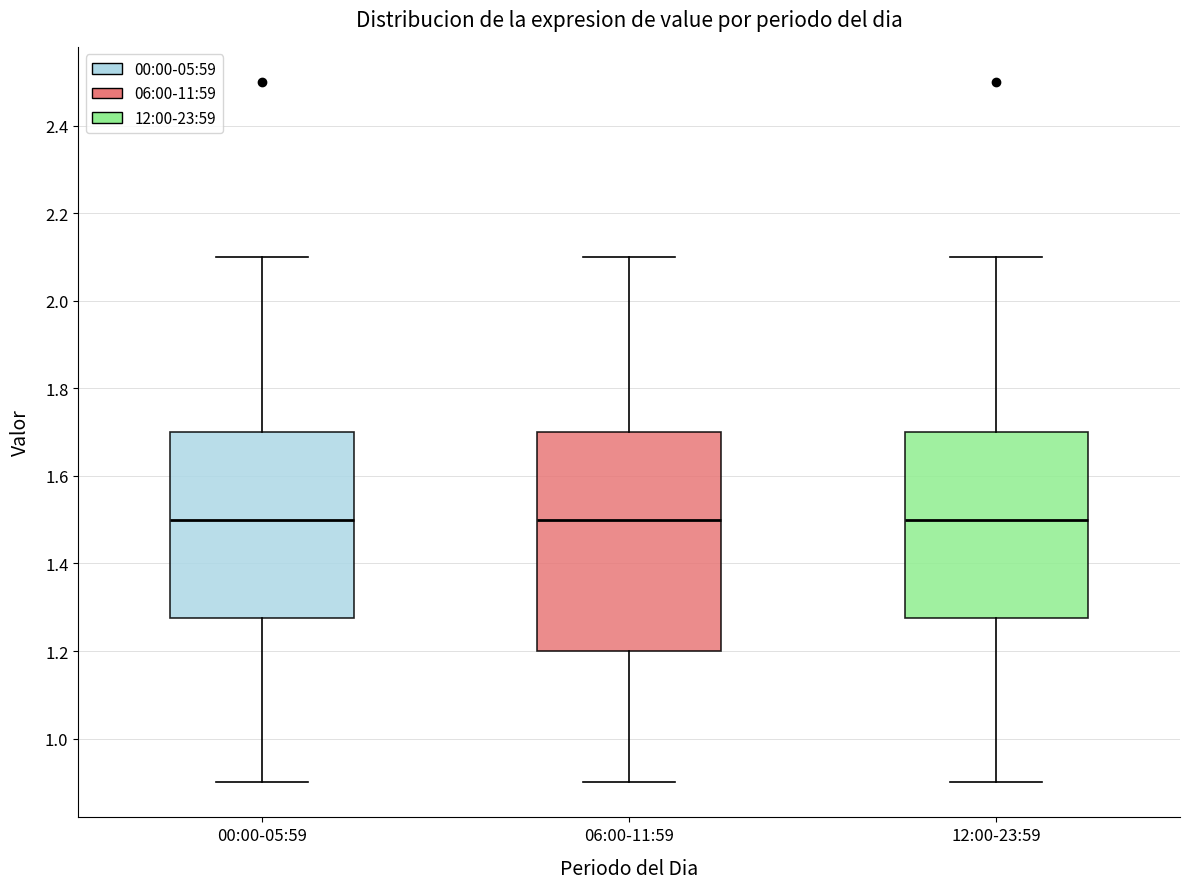

Reading left to right, read every box against the y-axis: the position of its median line, the range the box covers, and the ends of its whiskers. The values are not printed on the chart, so give them approximately, as read against the axis.

00:00-05:59: median 1.50, box 1.28 to 1.70, whiskers 0.90 to 2.10
06:00-11:59: median 1.50, box 1.20 to 1.70, whiskers 0.90 to 2.10
12:00-23:59: median 1.50, box 1.28 to 1.70, whiskers 0.90 to 2.10